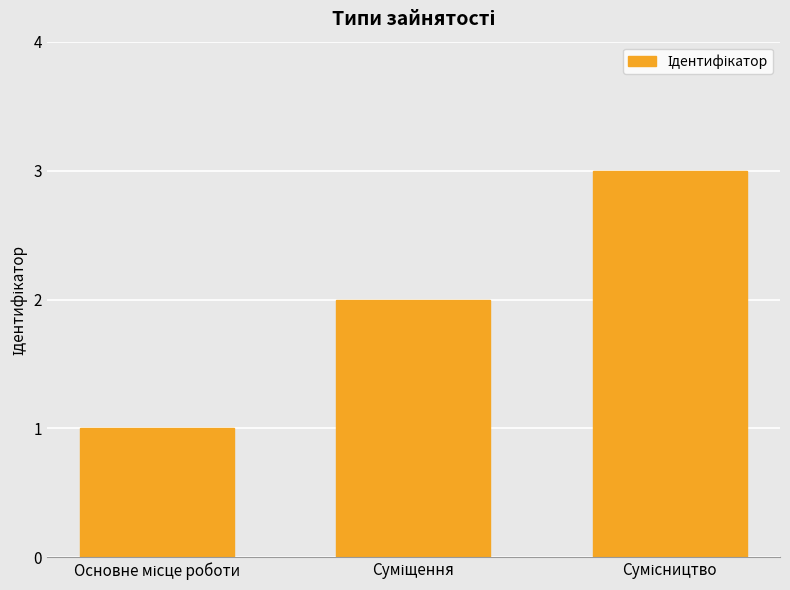

What is the greatest value displayed?

3